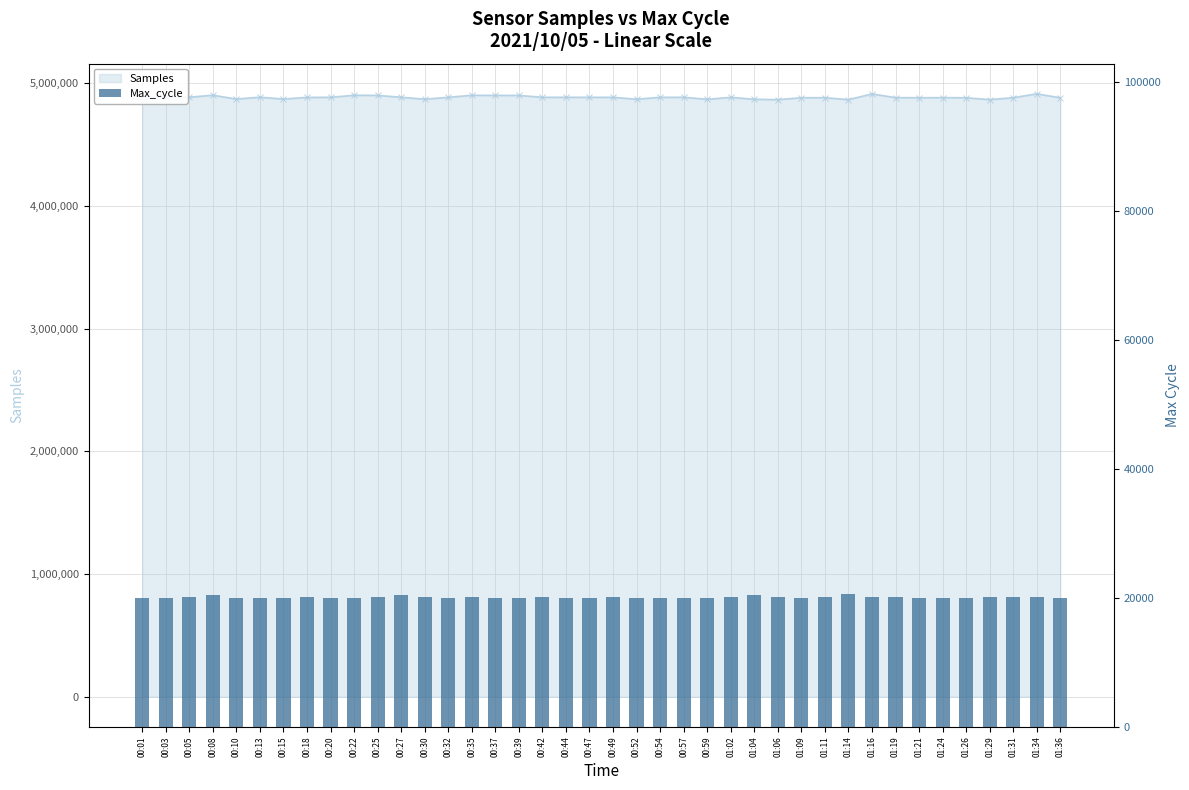

Is it true that the value at 00:13 is 12823?

False